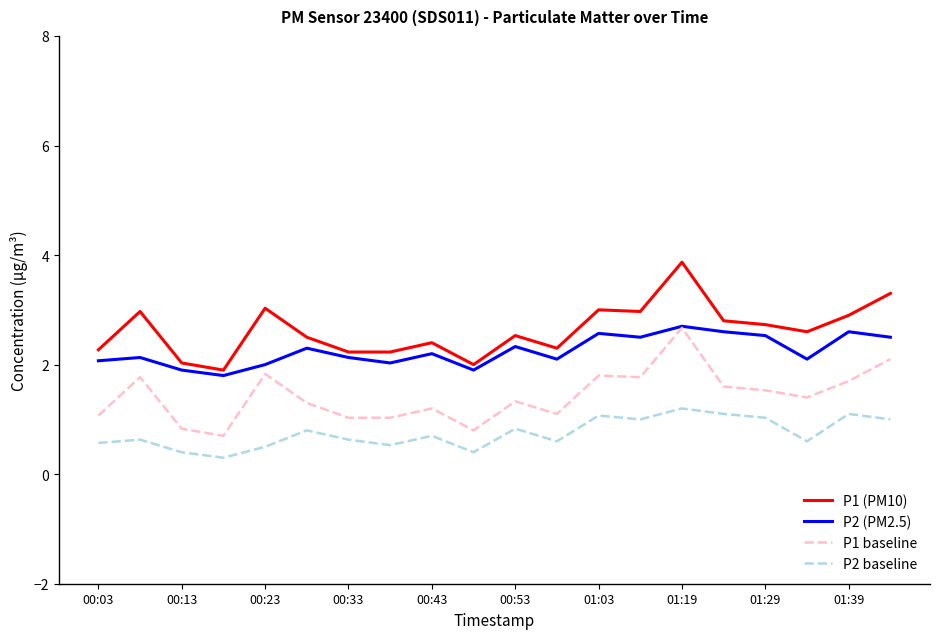

What is the difference between the maximum and minimum values in the P1 (PM10) series?

2.0